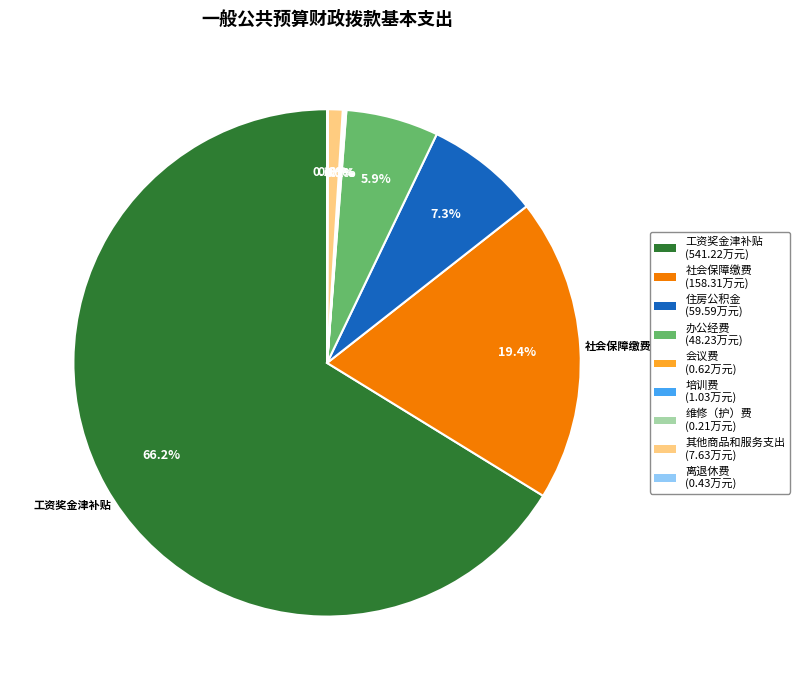

What percentage do 社会保障缴费 (158.31万元) and 其他商品和服务支出 (7.63万元) together represent?

20.3%